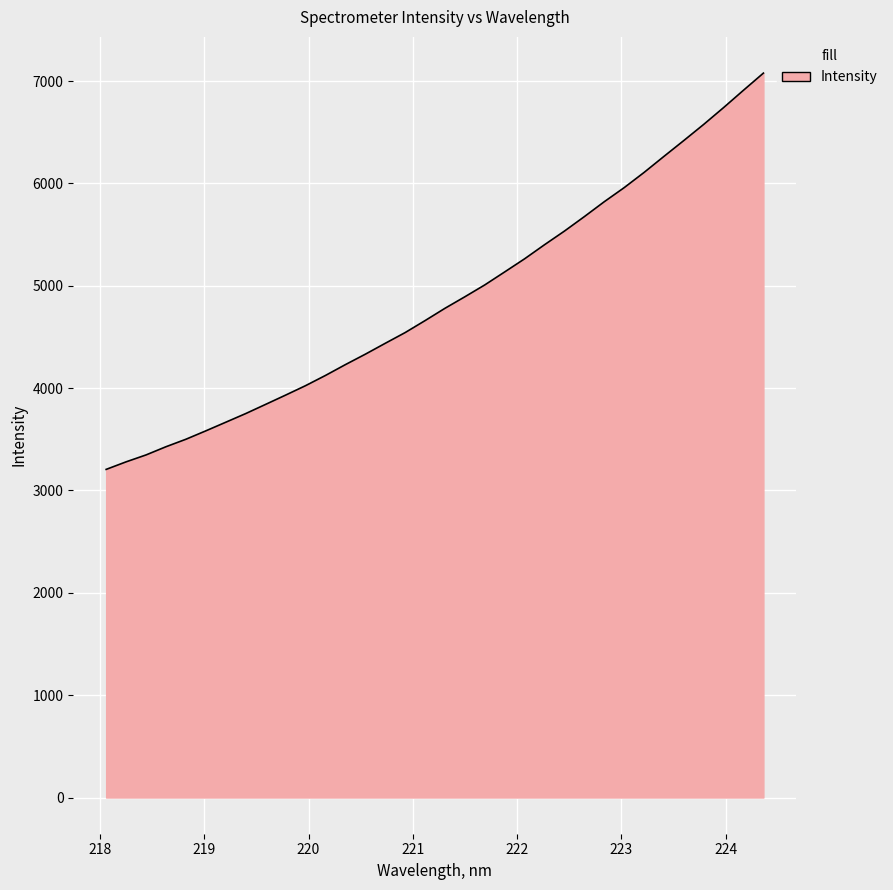

What is the difference between the maximum and minimum values?

3872.1